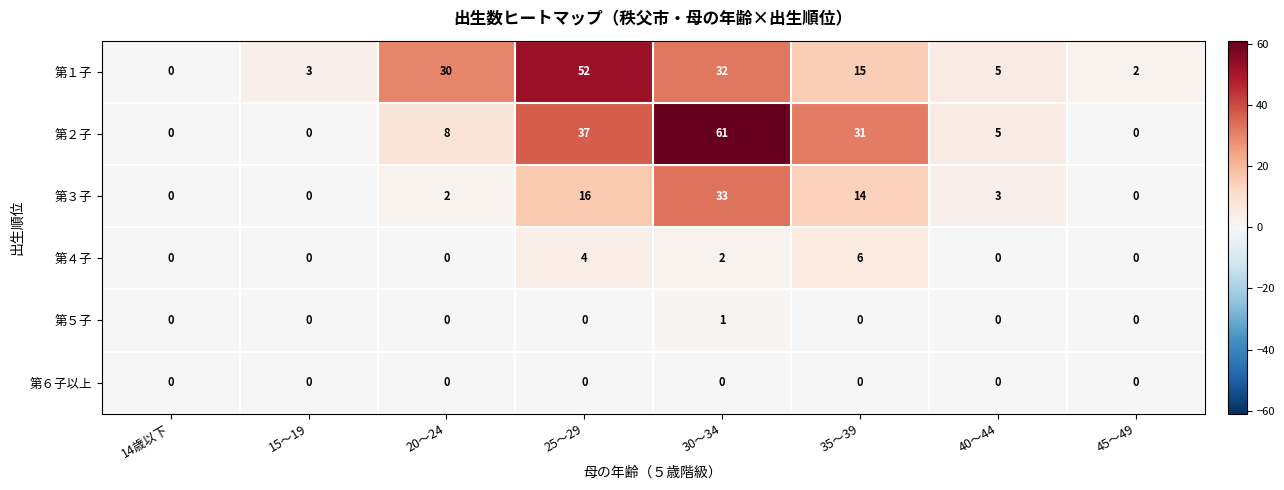

The value of 第２子 at 15～19 is -35. True or false?

False